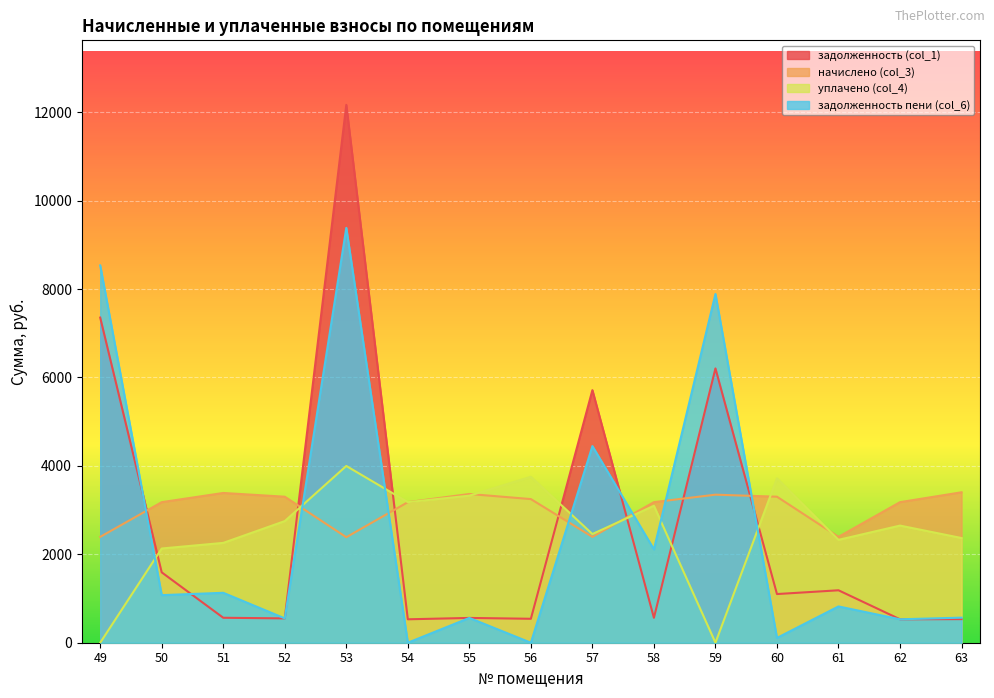

Which category has the lowest value across all series?

49